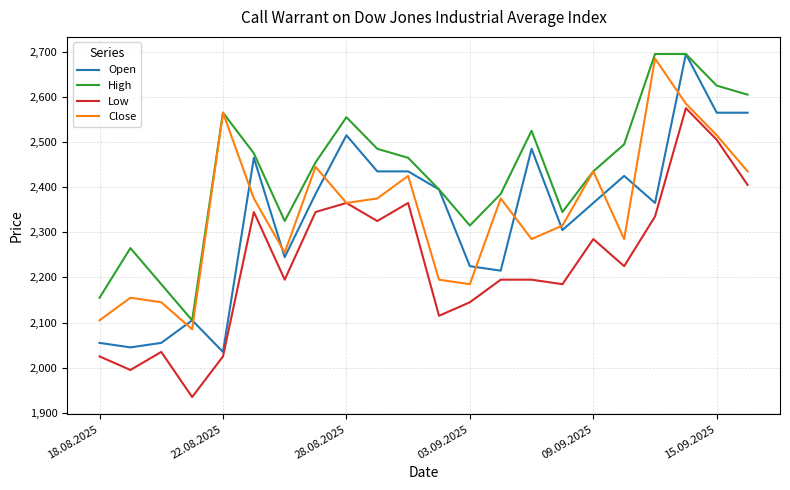

How many values in the Open series are below 2385?

11